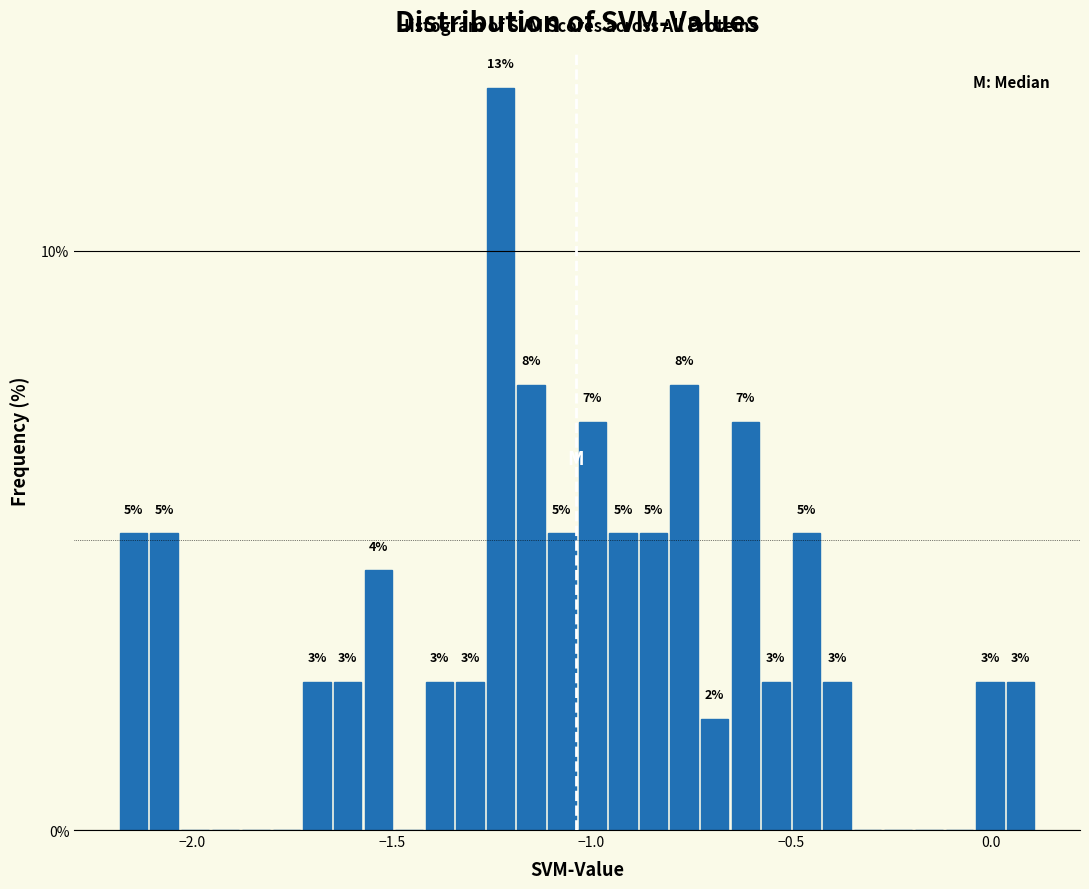

Read against the x-axis, roughly where is the centre of the tallest bar?

-1.25